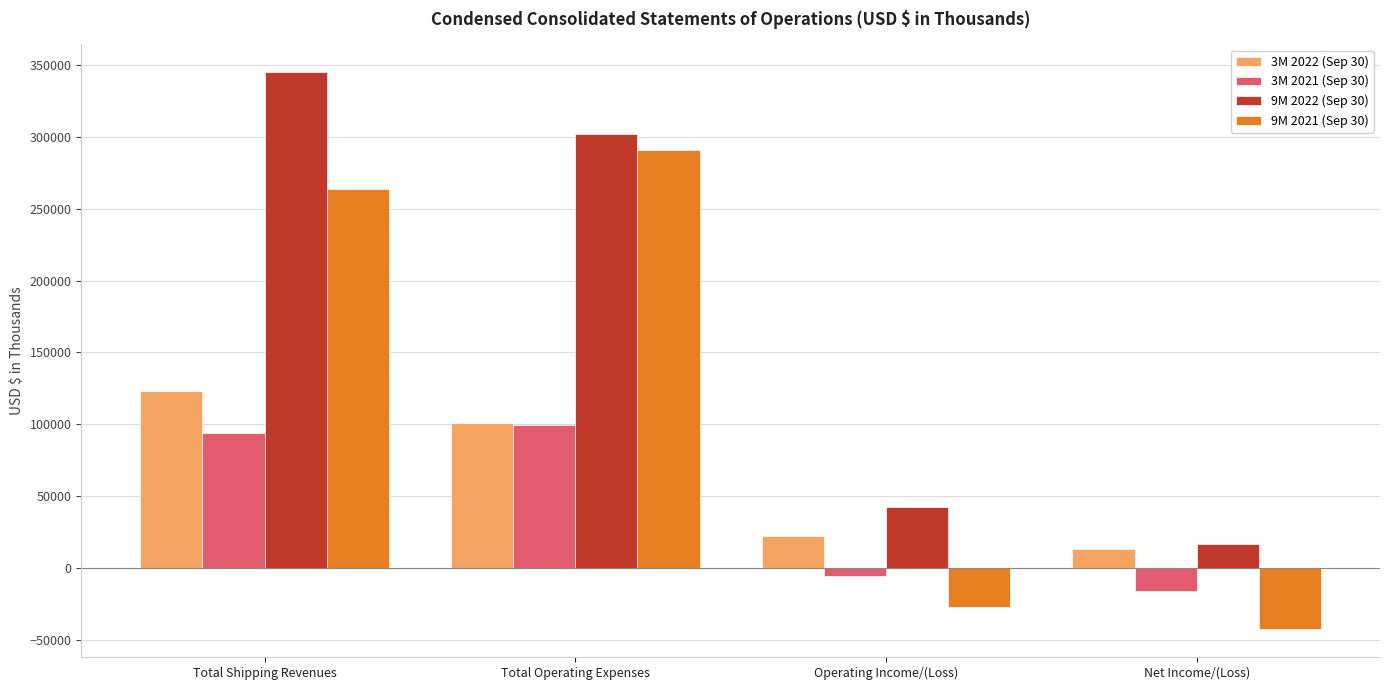

Reading left to right, list all the values displayed in this chart.

3M 2022 (Sep 30): 123059	100628	22431	13248
3M 2021 (Sep 30): 93967	99607	-5640	-16009
9M 2022 (Sep 30): 345042	302269	42773	16479
9M 2021 (Sep 30): 263599	290810	-27211	-42576